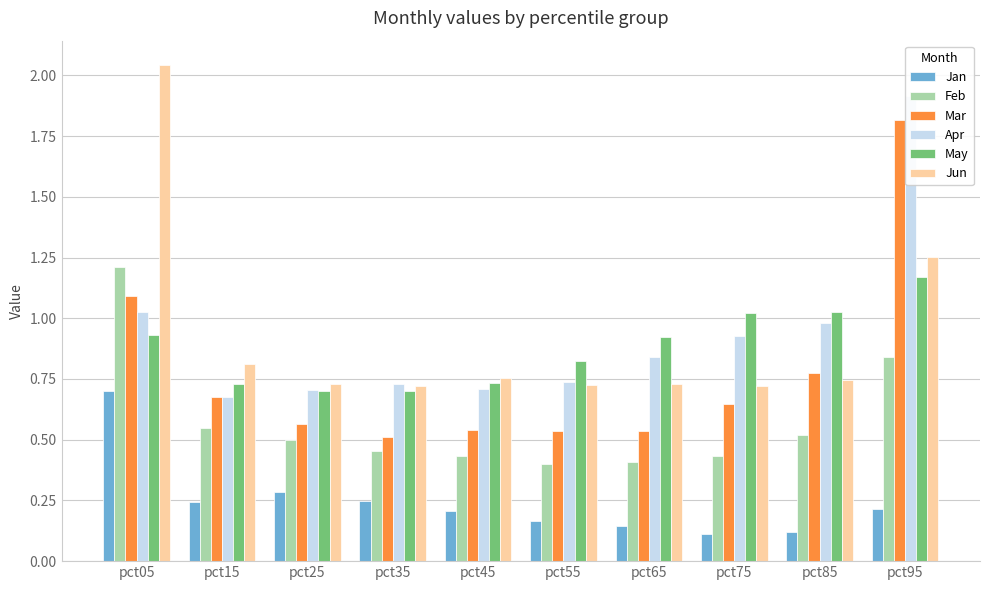

Rank the series by their maximum value, from lowest to highest.

Jan, May, Feb, Mar, Apr, Jun